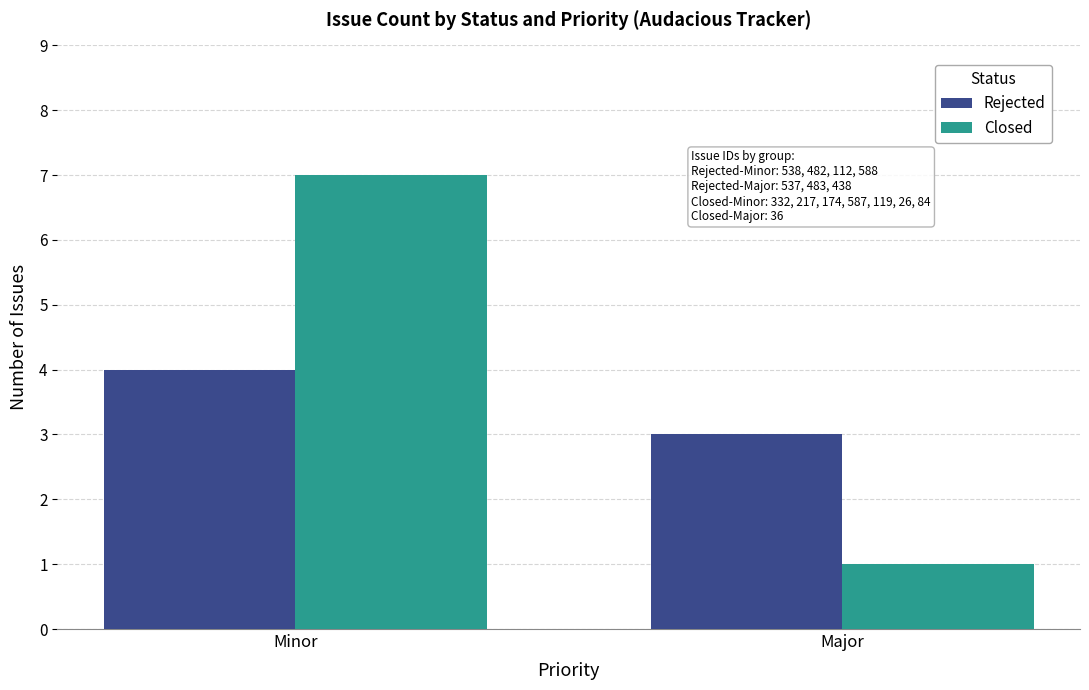

What is the total value across all series at Major?

4